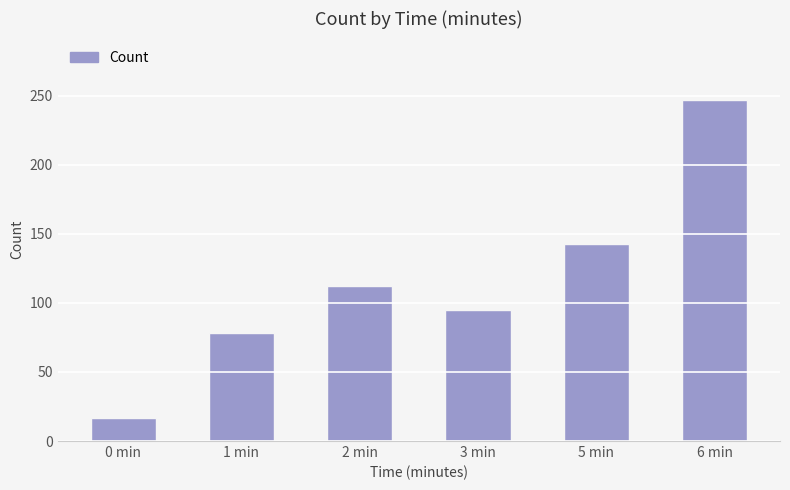

Rank the categories by value from lowest to highest.

0 min, 1 min, 3 min, 2 min, 5 min, 6 min